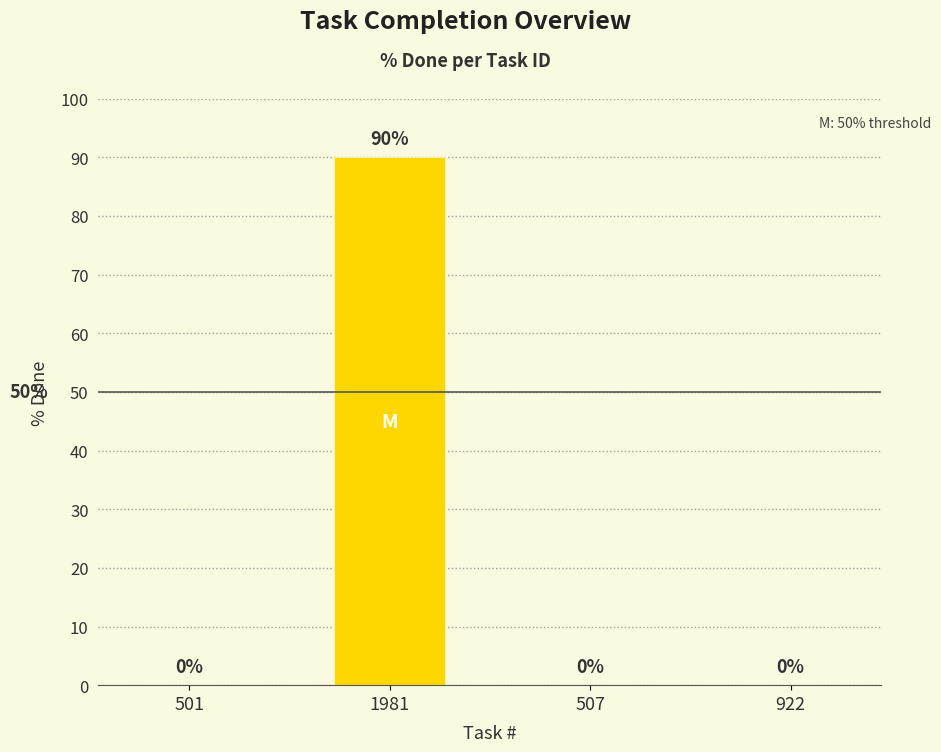

What is the change in value from 501 to 1981?

+90